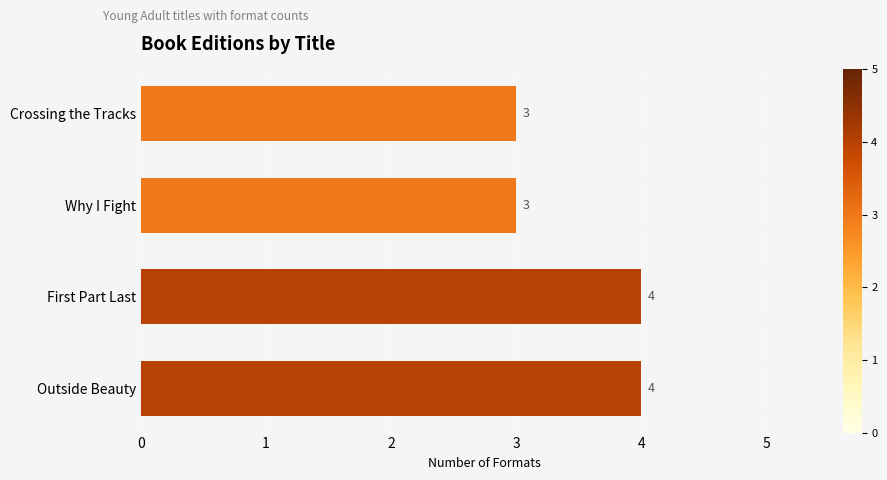

The chart shows a value of 3 at Why I Fight. True or false?

True